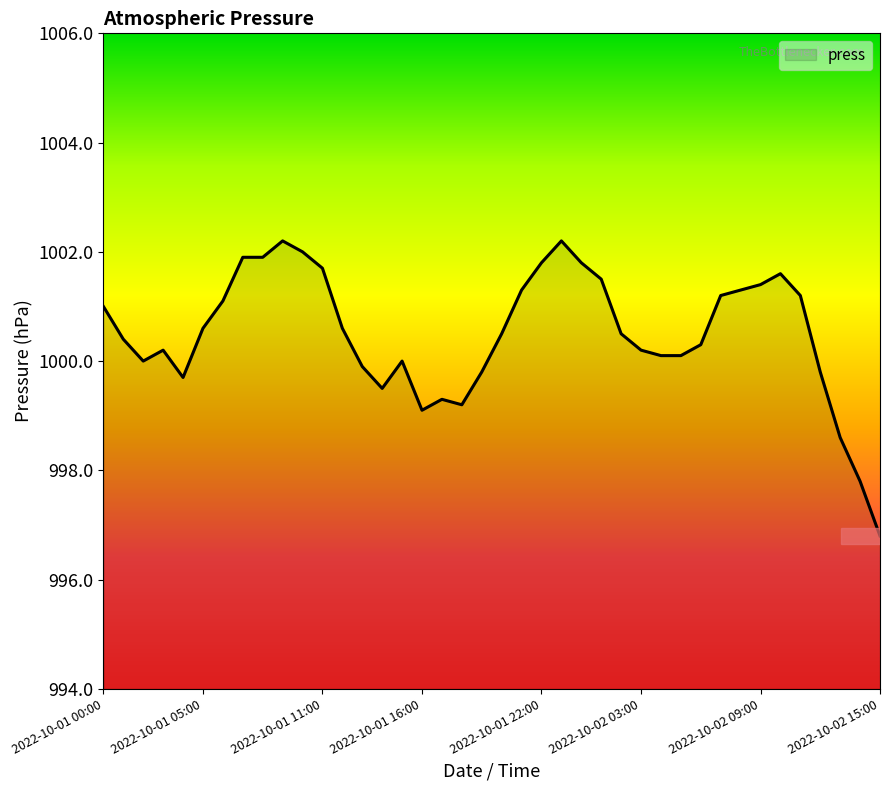

What is the greatest value displayed?

1002.2